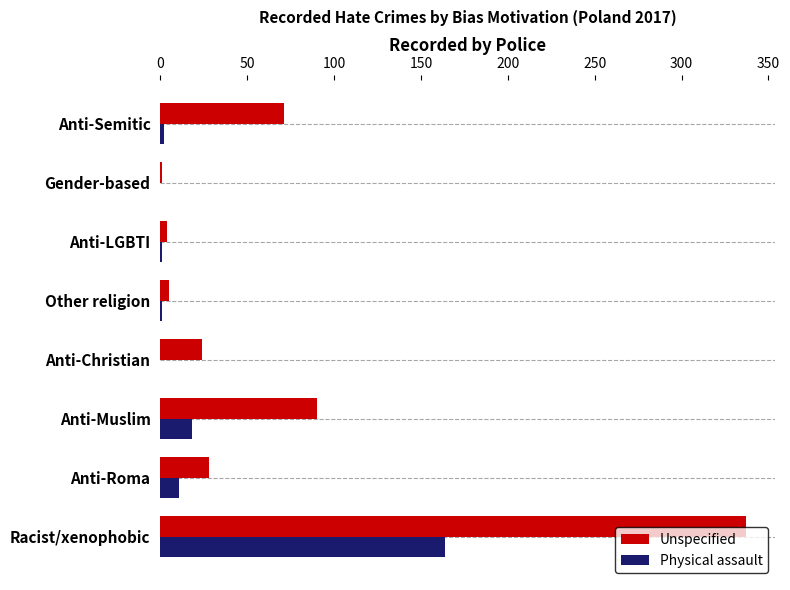

The value of Physical assault at Gender-based is -52. True or false?

False